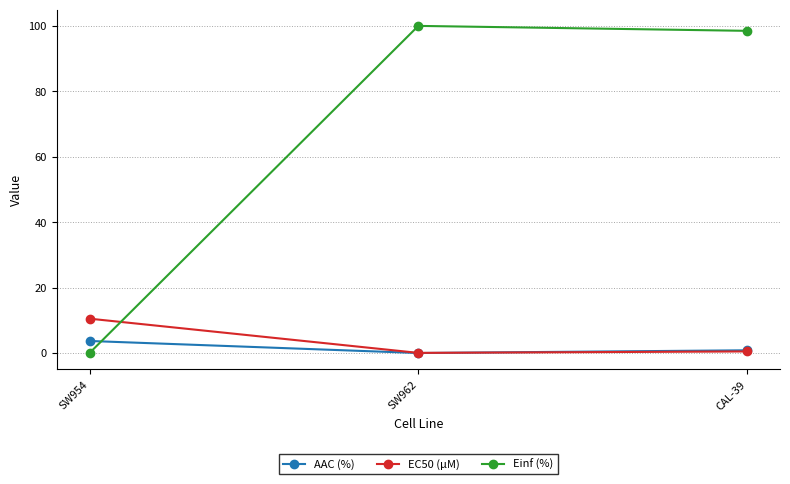

True or false: Einf (%) has a value of 0.0 at SW954.

True